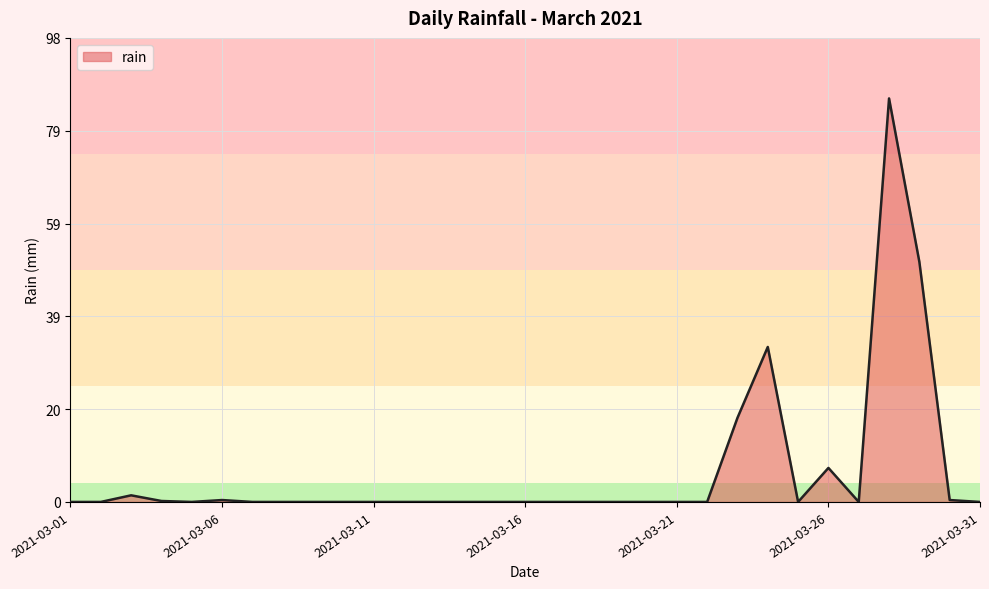

What is the sum of all values?

196.4